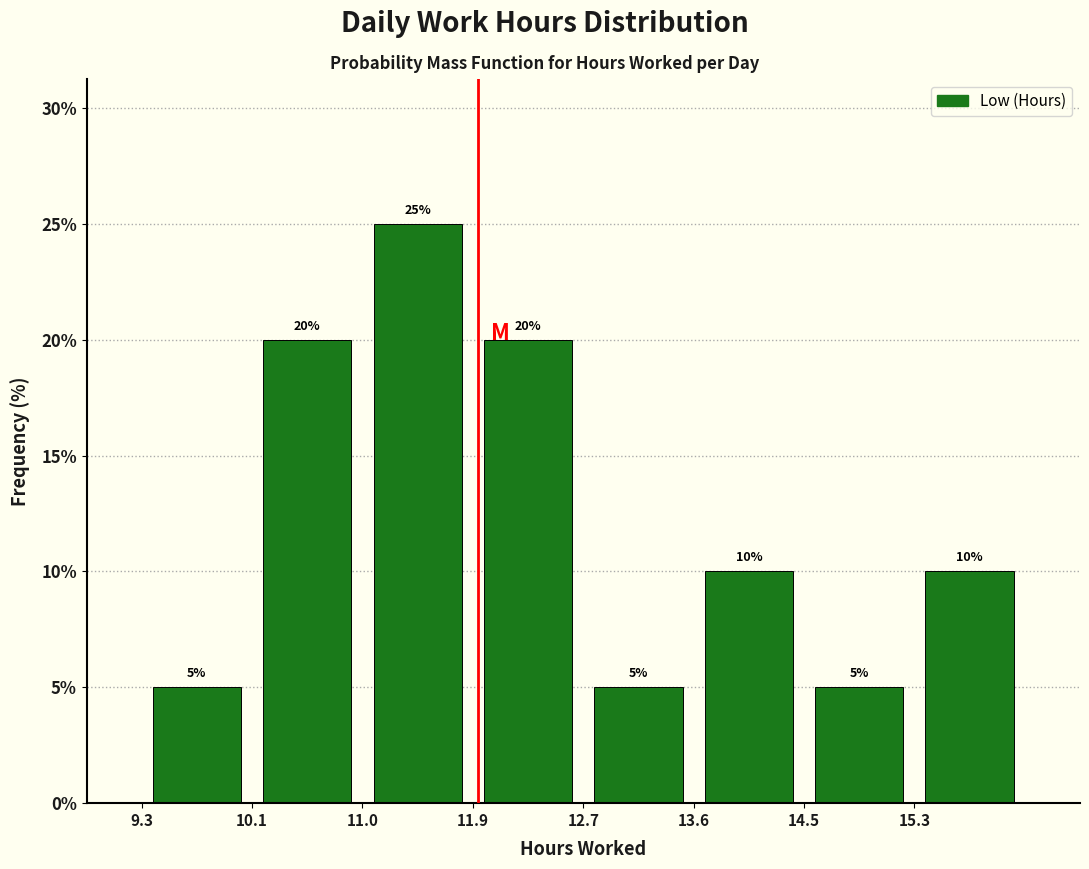

Reading left to right, transcribe this chart: for each bar, give the range it covers on the x-axis and its height. The bar edges are not printed on the chart, so give them approximately, as read against the axis.

9.3 to 10.1: 5
10.1 to 11.0: 20
11.0 to 11.9: 25
11.9 to 12.7: 20
12.7 to 13.6: 5
13.6 to 14.5: 10
14.5 to 15.3: 5
15.3 to 16.2: 10